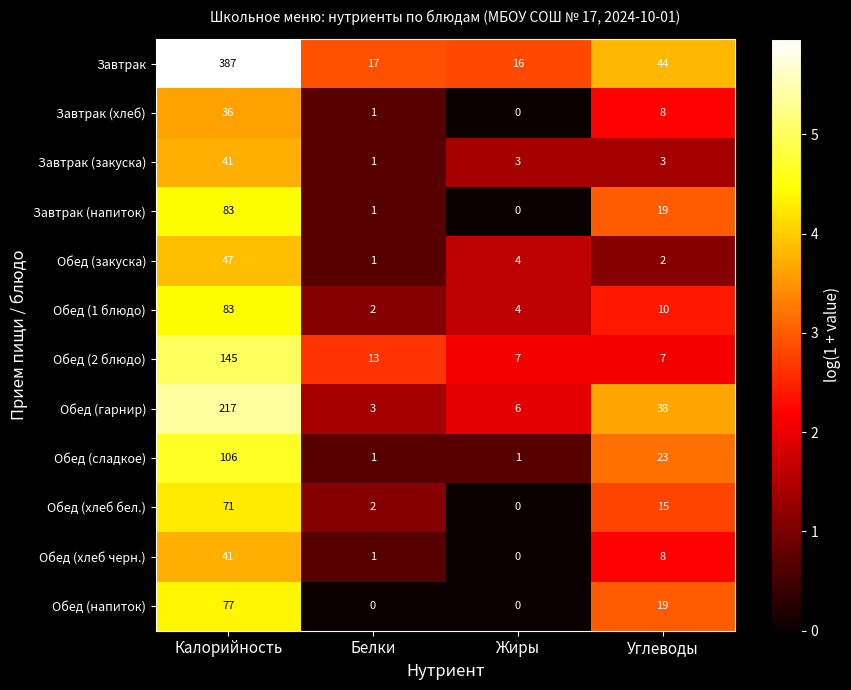

The Обед (напиток) series shows 13 at Углеводы. True or false?

False